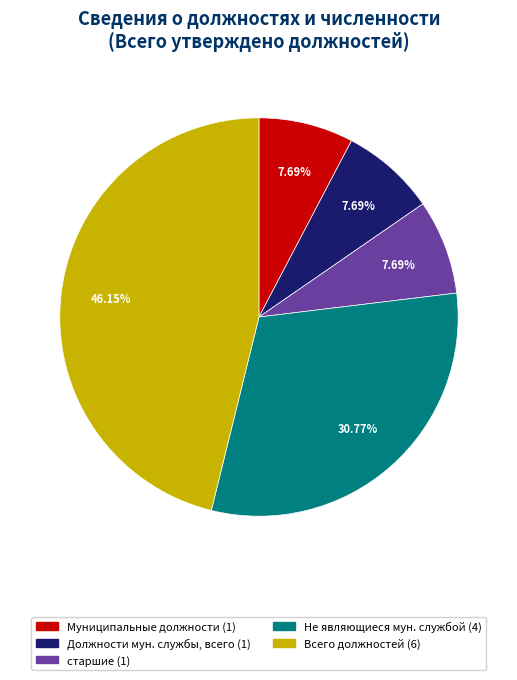

Is there any slice that represents more than half of the pie?

No